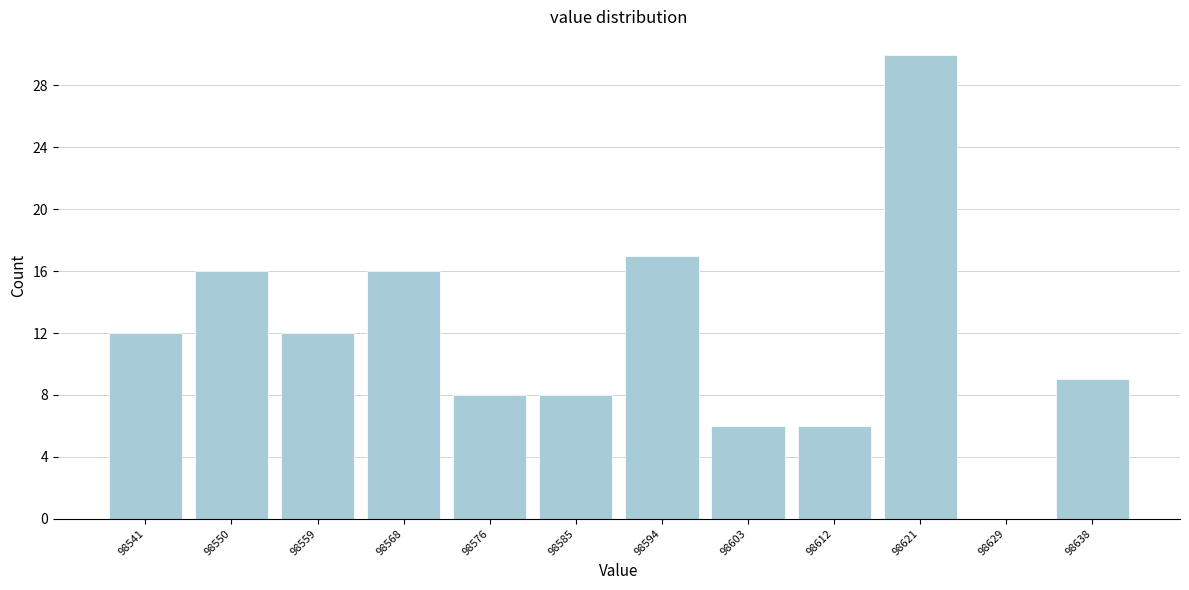

Over which range of the x-axis is the bar tallest?

98616 to 98625